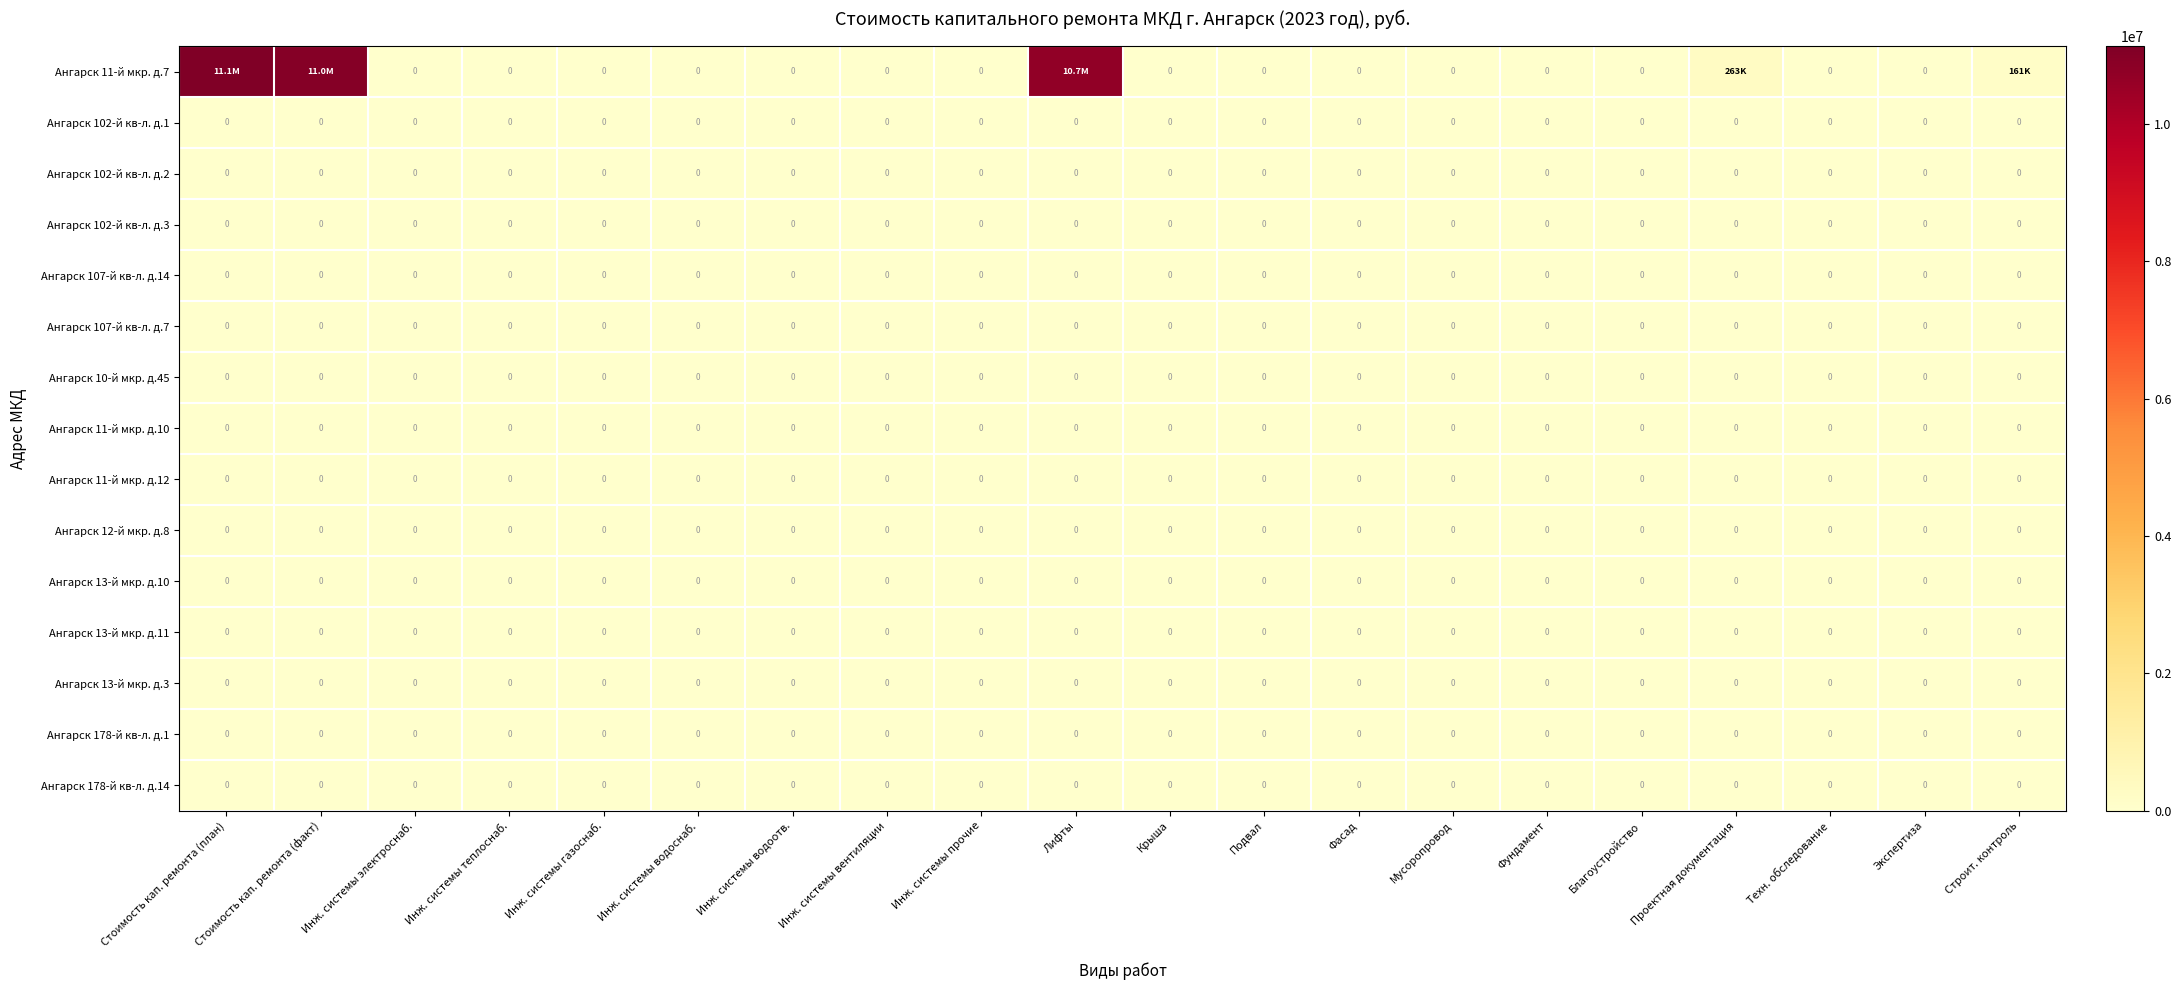

The value of Ангарск 11-й мкр. д.12 at Лифты is 0. True or false?

True